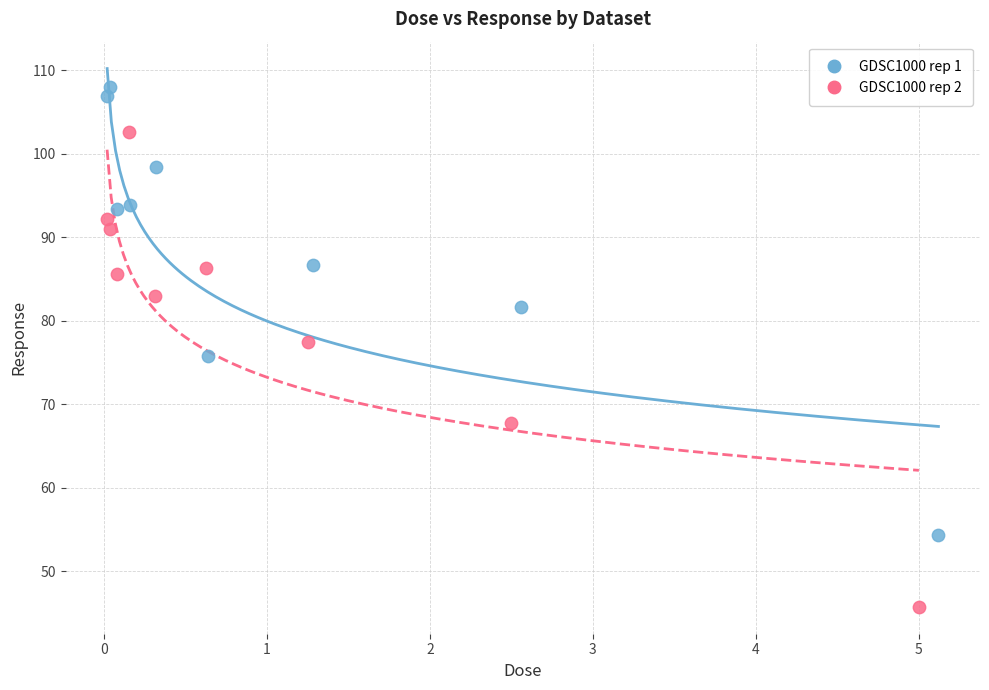

Which series reaches the minimum Y coordinate?

GDSC1000 rep 2